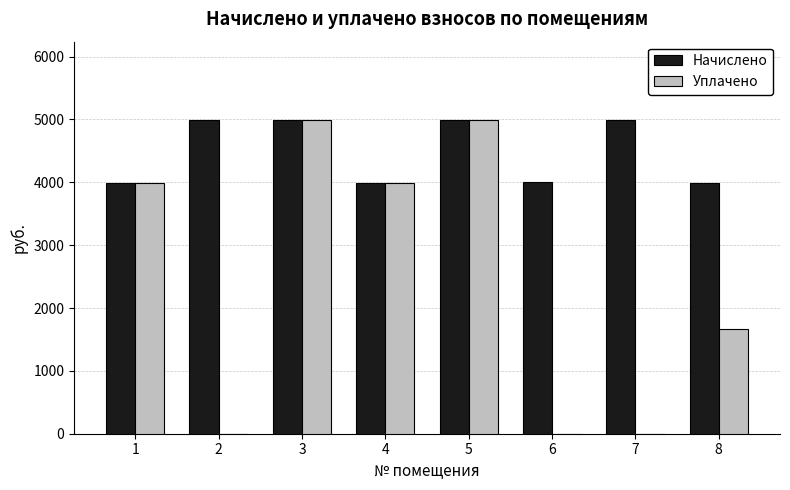

What is the spread (max minus min) of values at 6?

4006.2